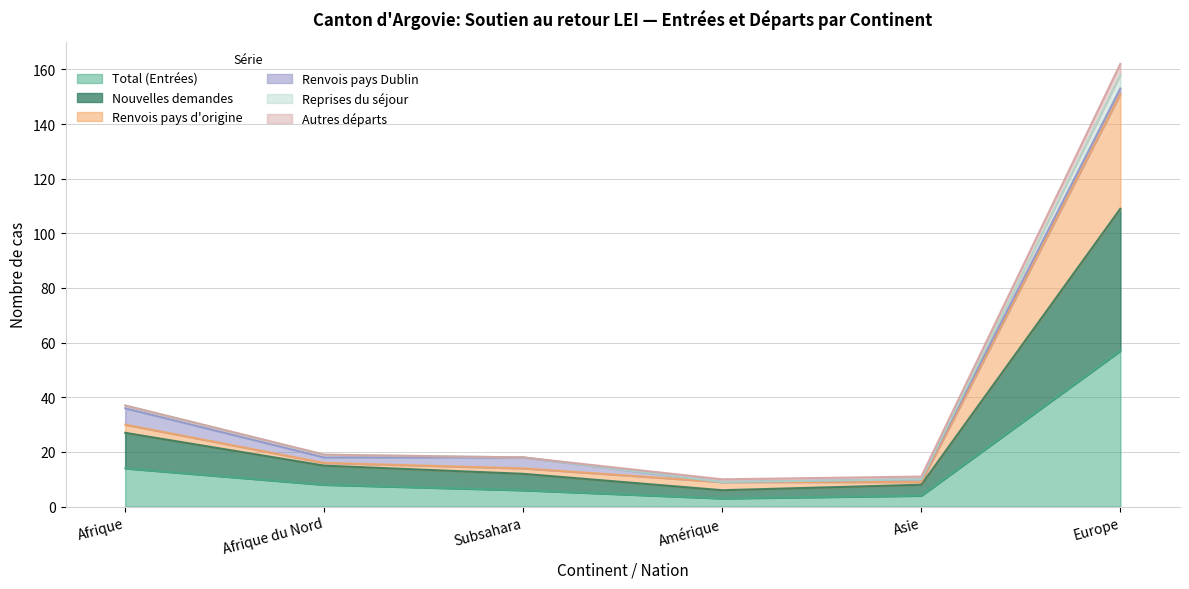

Rank the categories by Reprises du séjour value from lowest to highest.

Amérique, Asie, Subsahara, Afrique du Nord, Afrique, Europe